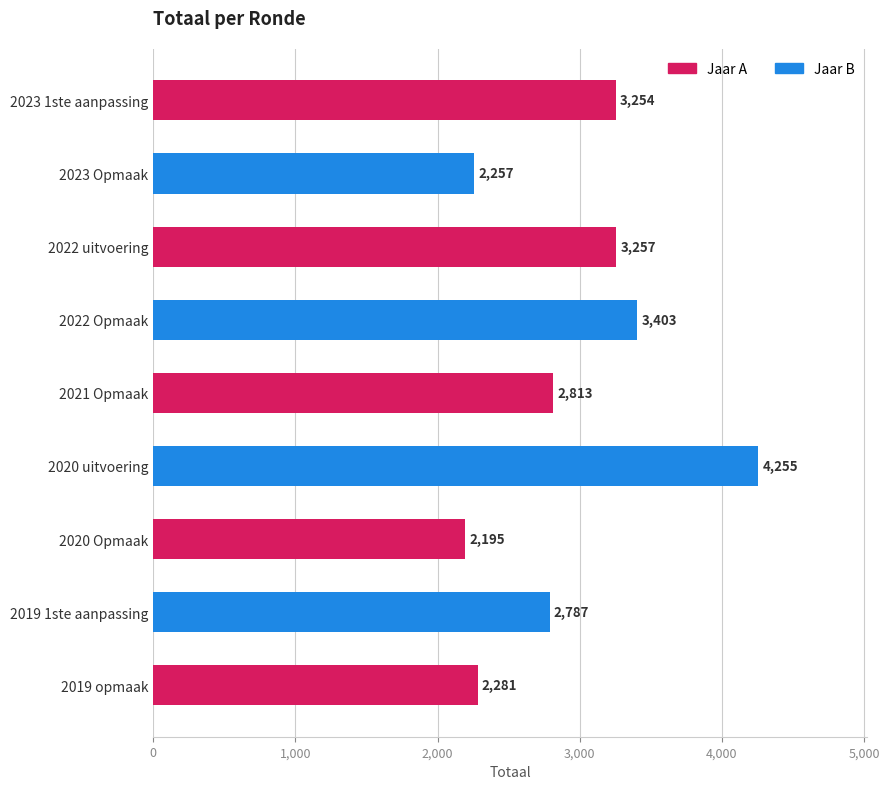

Approximately how many times larger is the value at 2022 uitvoering compared to 2020 uitvoering?

0.8